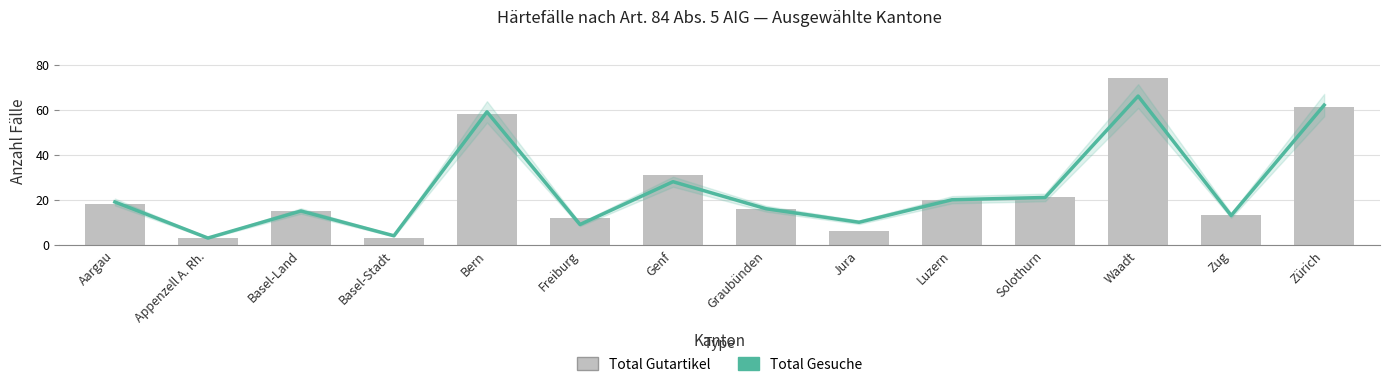

What value does the Total Gutartikel series have at Basel-Land?

15